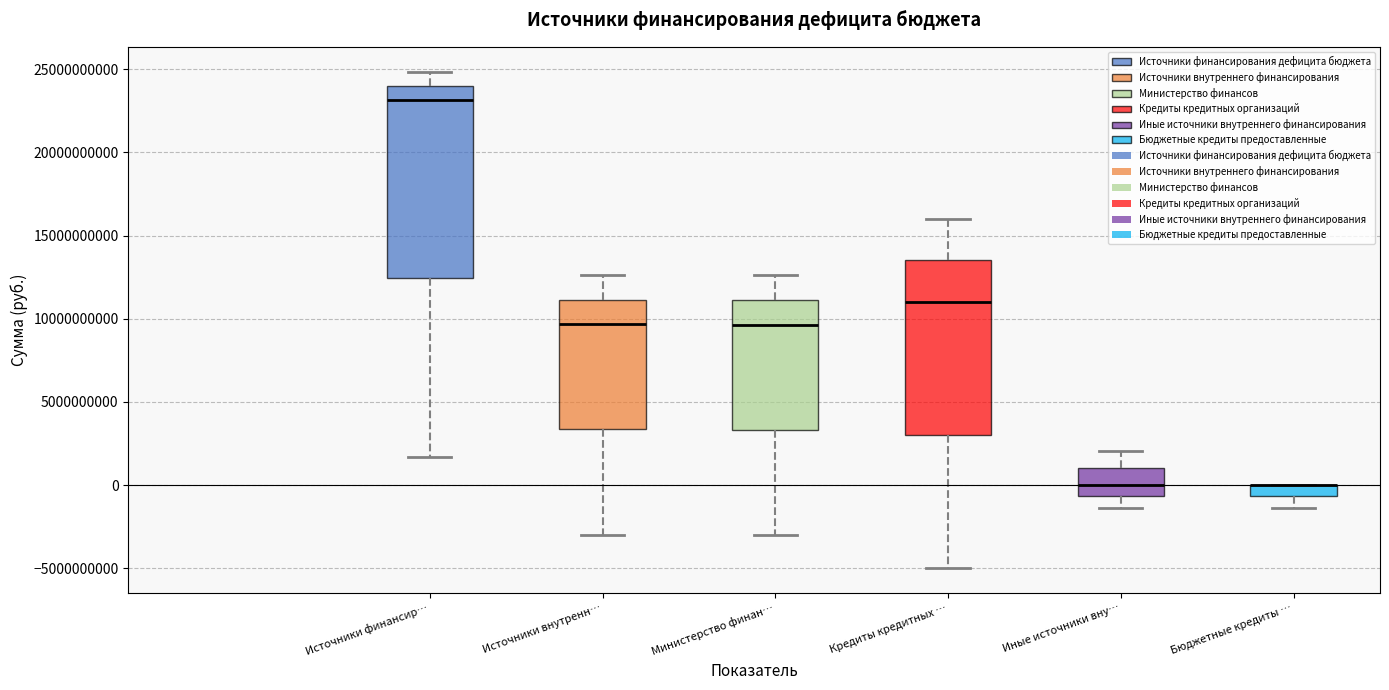

Which box is the tallest, from its lower edge to its upper edge?

Источники финансир…